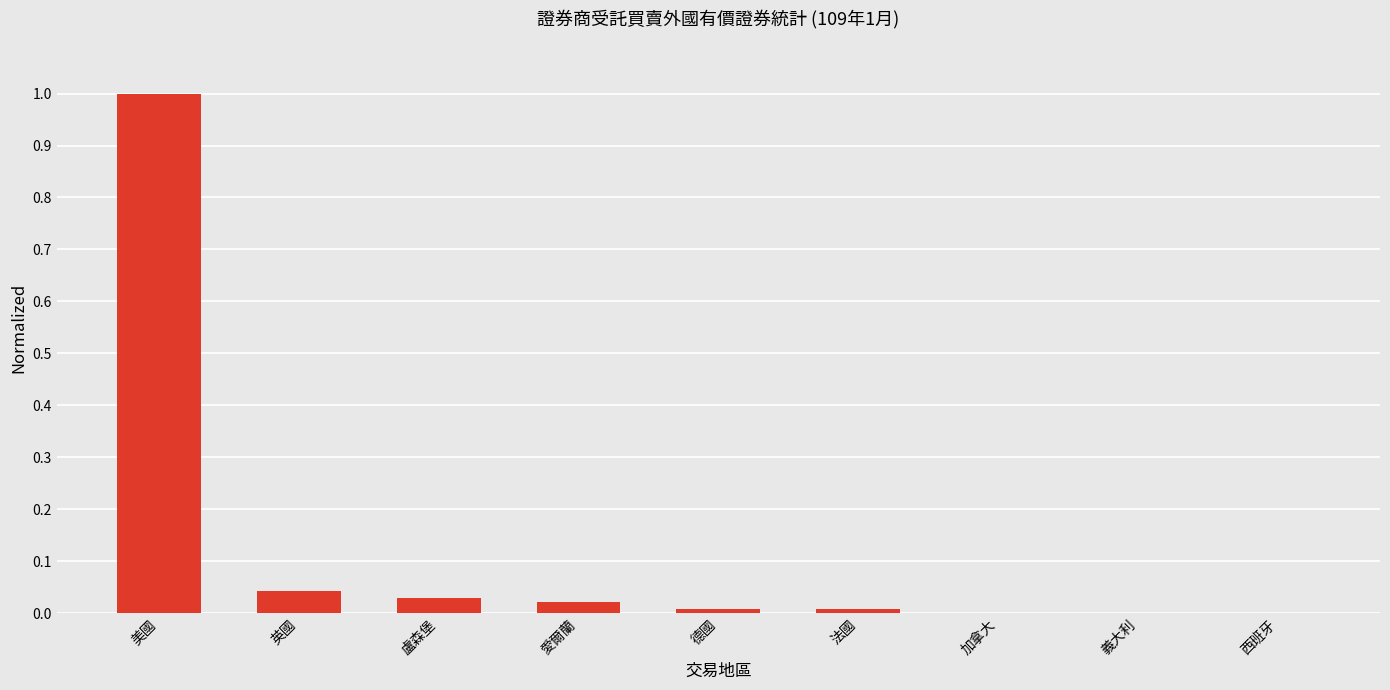

The value at 美國 is 0.3. True or false?

False